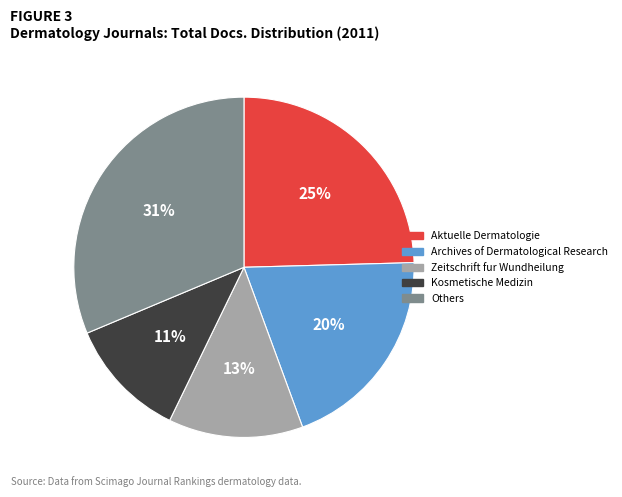

Does Aktuelle Dermatologie represent more than half of the total?

No